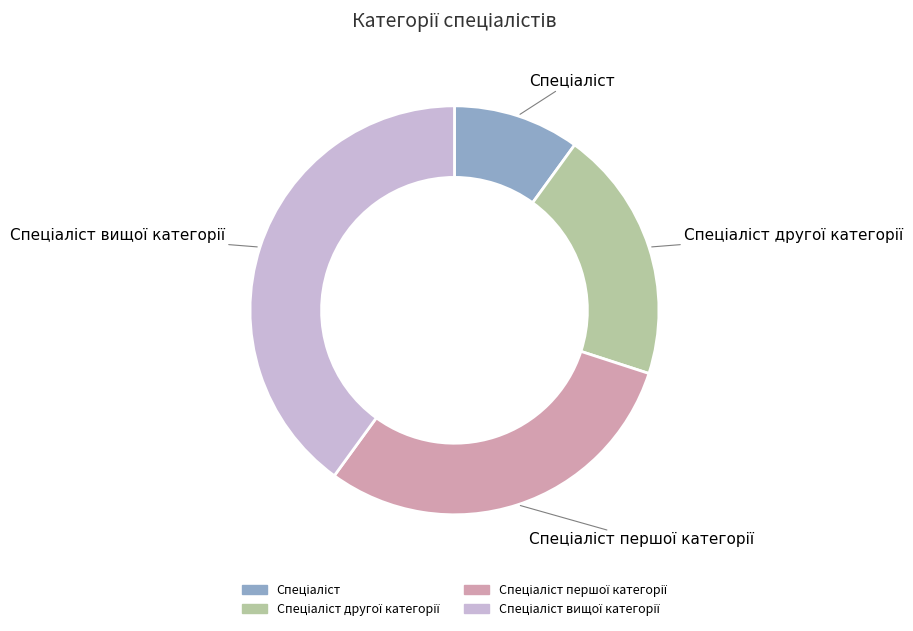

Does any single category account for the majority?

No